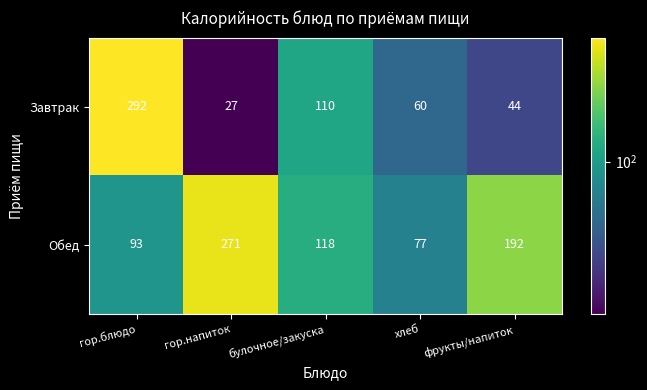

What is the sum of the Завтрак values at хлеб and фрукты/напиток?

104